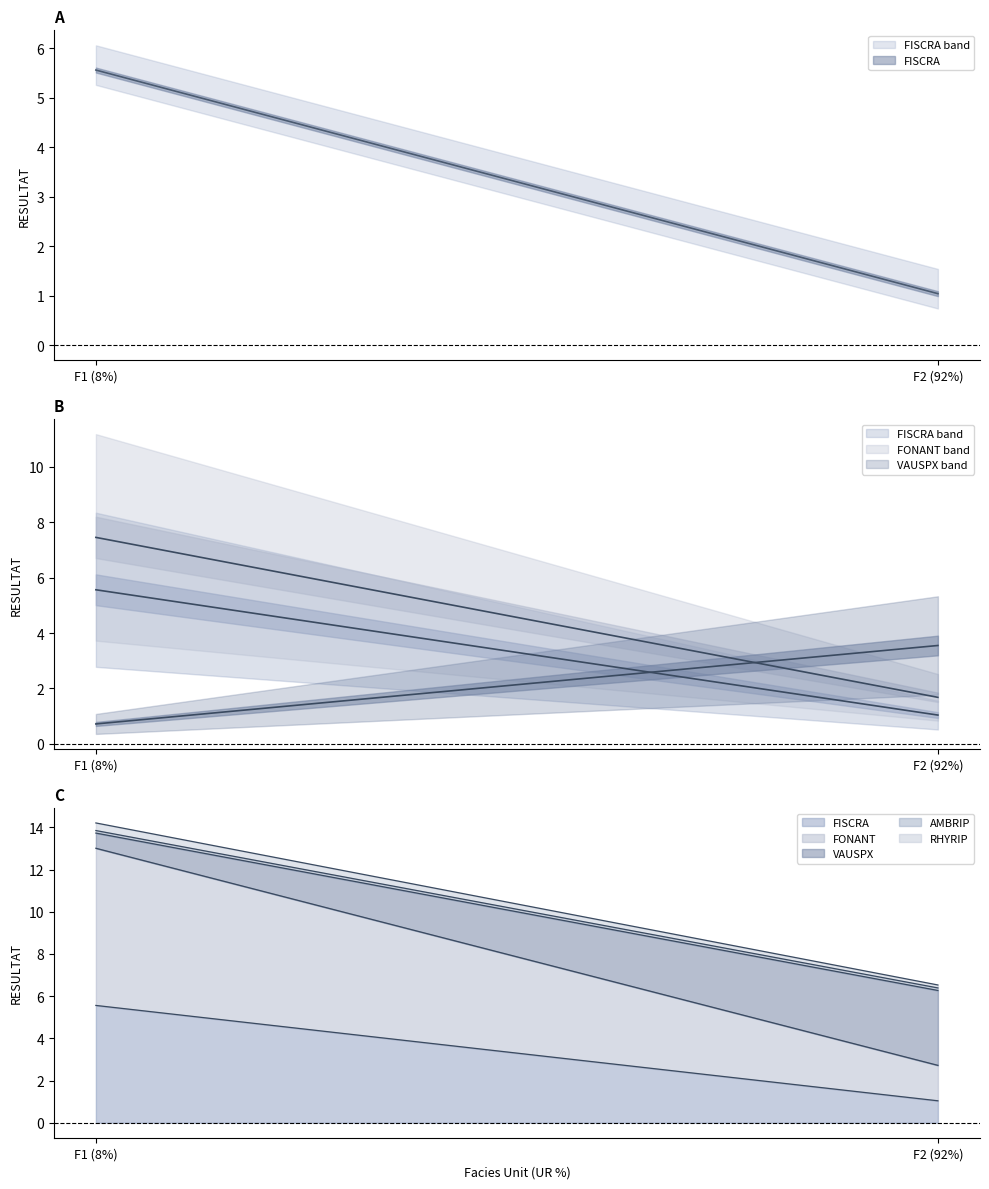

Reading left to right, what are all the values shown in this chart?

FISCRA: 5.6	1.0
FONANT: 7.5	1.7
VAUSPX: 0.7	3.5
AMBRIP: 0.1	0.1
RHYRIP: 0.4	0.1